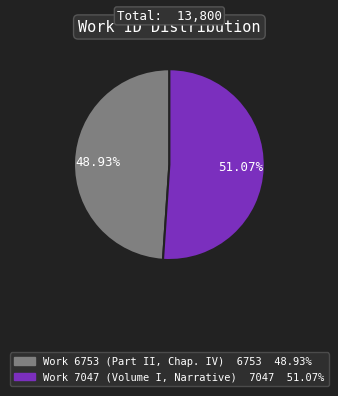

Count the number of slices in the pie.

2